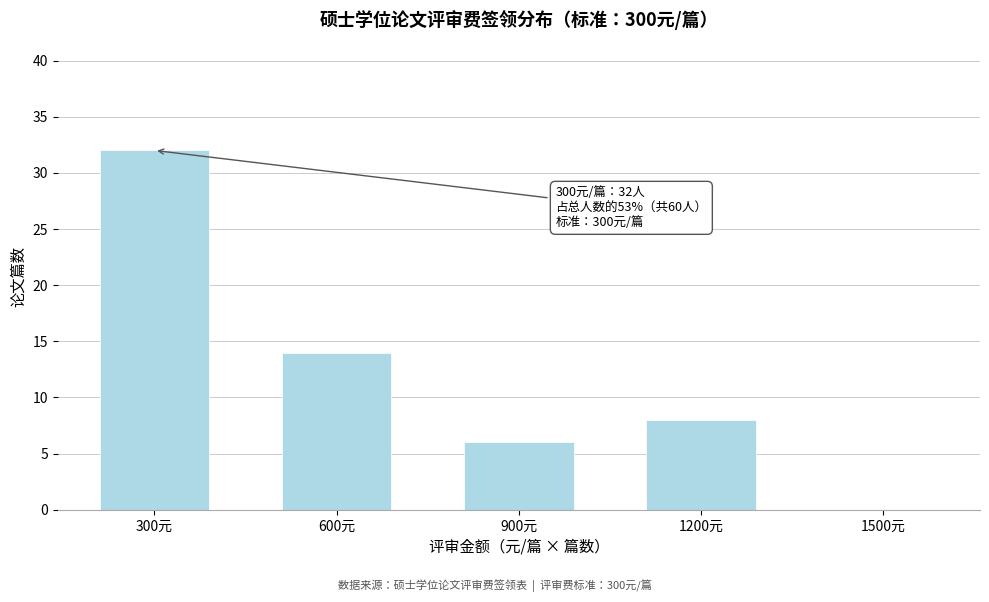

Reading right to left, what are all the values shown in this chart?

1500元=0	1200元=8	900元=6	600元=14	300元=32